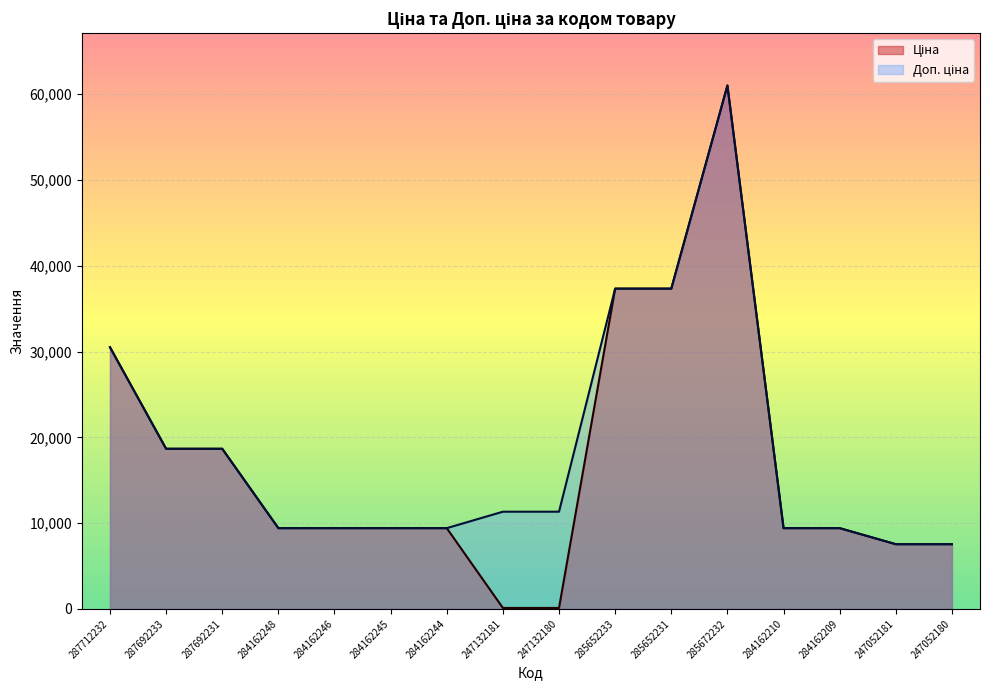

True or false: Ціна and Доп. ціна cross at least once.

False